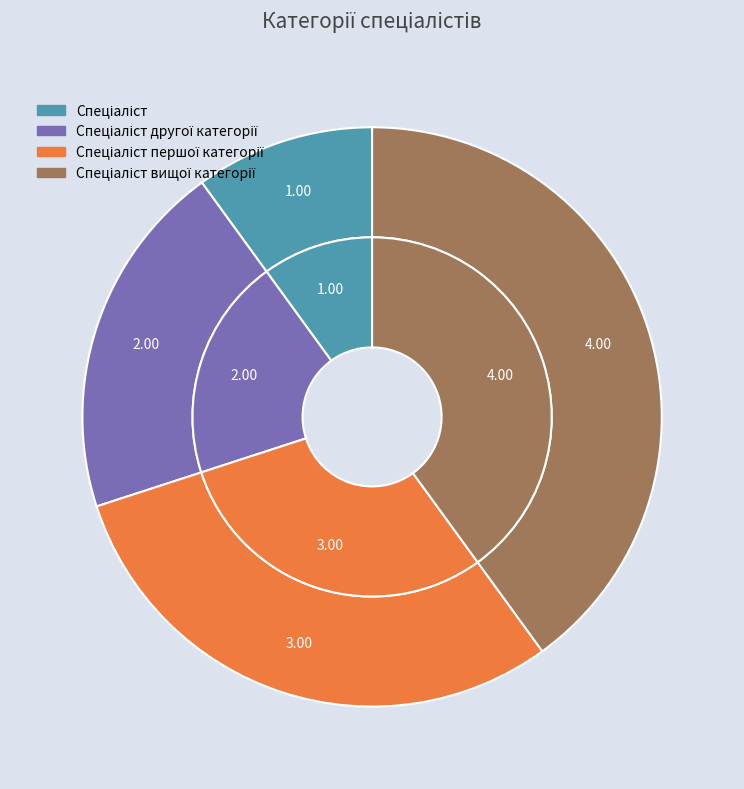

To the nearest percent, what is the difference between the largest and smallest slice percentages?

30%